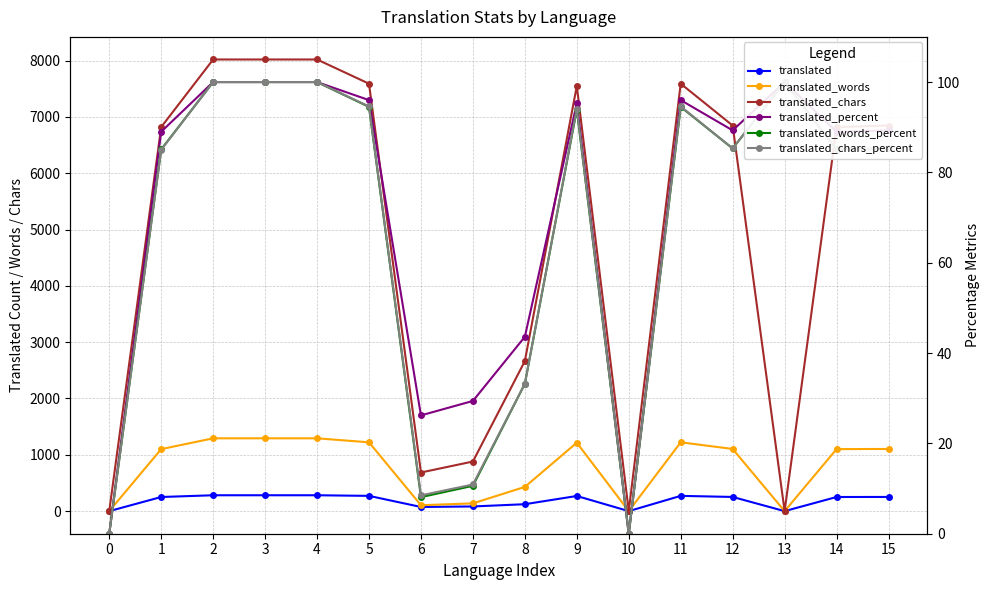

Reading left to right, transcribe all the data shown in this chart.

translated: 0=0.0	1=251.0	2=282.0	3=282.0	4=282.0	5=271.0	6=74.0	7=83.0	8=123.0	9=269.0	10=0.0	11=271.0	12=252.0	13=0.0	14=251.0	15=252.0
translated_words: 0=0.0	1=1101.0	2=1293.0	3=1293.0	4=1293.0	5=1222.0	6=105.0	7=138.0	8=430.0	9=1215.0	10=0.0	11=1222.0	12=1104.0	13=0.0	14=1101.0	15=1104.0
translated_chars: 0=0.0	1=6819.0	2=8019.0	3=8019.0	4=8019.0	5=7589.0	6=686.0	7=881.0	8=2664.0	9=7547.0	10=0.0	11=7589.0	12=6846.0	13=0.0	14=6819.0	15=6846.0
translated_percent: 0=0.0	1=89.0	2=100.0	3=100.0	4=100.0	5=96.0	6=26.2	7=29.4	8=43.6	9=95.3	10=0.0	11=96.0	12=89.3	13=100.0	14=89.0	15=89.3
translated_words_percent: 0=0.0	1=85.1	2=100.0	3=100.0	4=100.0	5=94.5	6=8.1	7=10.6	8=33.2	9=93.9	10=0.0	11=94.5	12=85.3	13=100.0	14=85.1	15=85.3
translated_chars_percent: 0=0.0	1=85.0	2=100.0	3=100.0	4=100.0	5=94.6	6=8.5	7=10.9	8=33.2	9=94.1	10=0.0	11=94.6	12=85.3	13=100.0	14=85.0	15=85.3